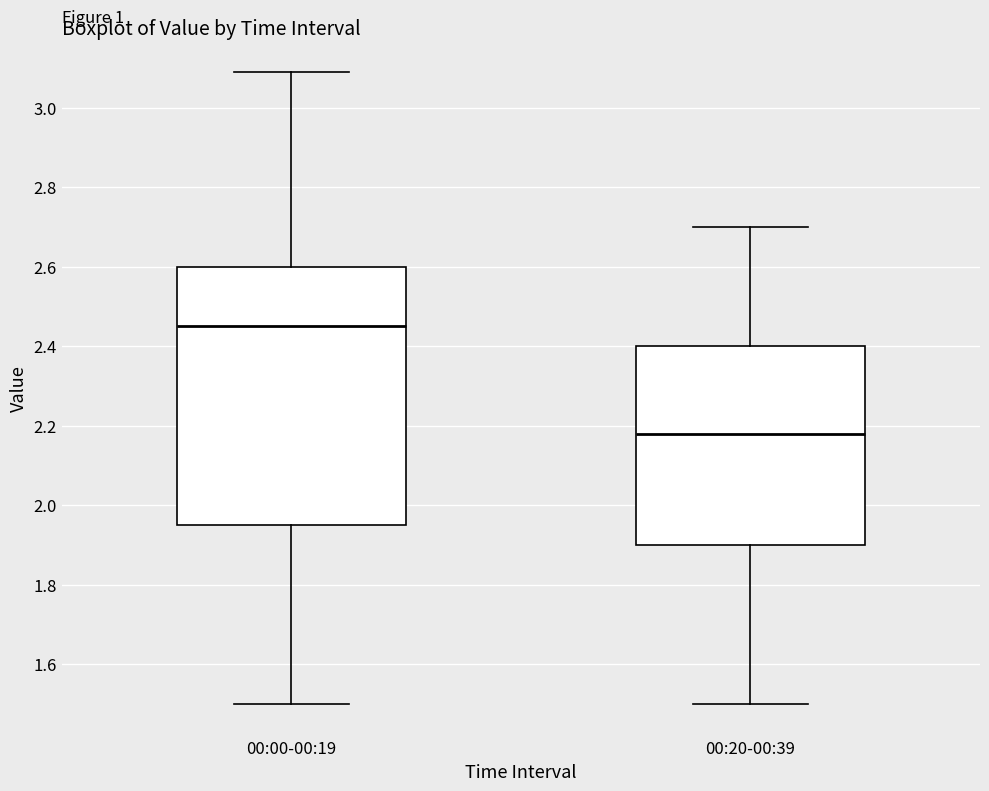

Reading left to right, read every box against the y-axis: the position of its median line, the range the box covers, and the ends of its whiskers. The values are not printed on the chart, so give them approximately, as read against the axis.

00:00-00:19: median 2.46, box 1.96 to 2.60, whiskers 1.50 to 3.10
00:20-00:39: median 2.18, box 1.90 to 2.40, whiskers 1.50 to 2.70